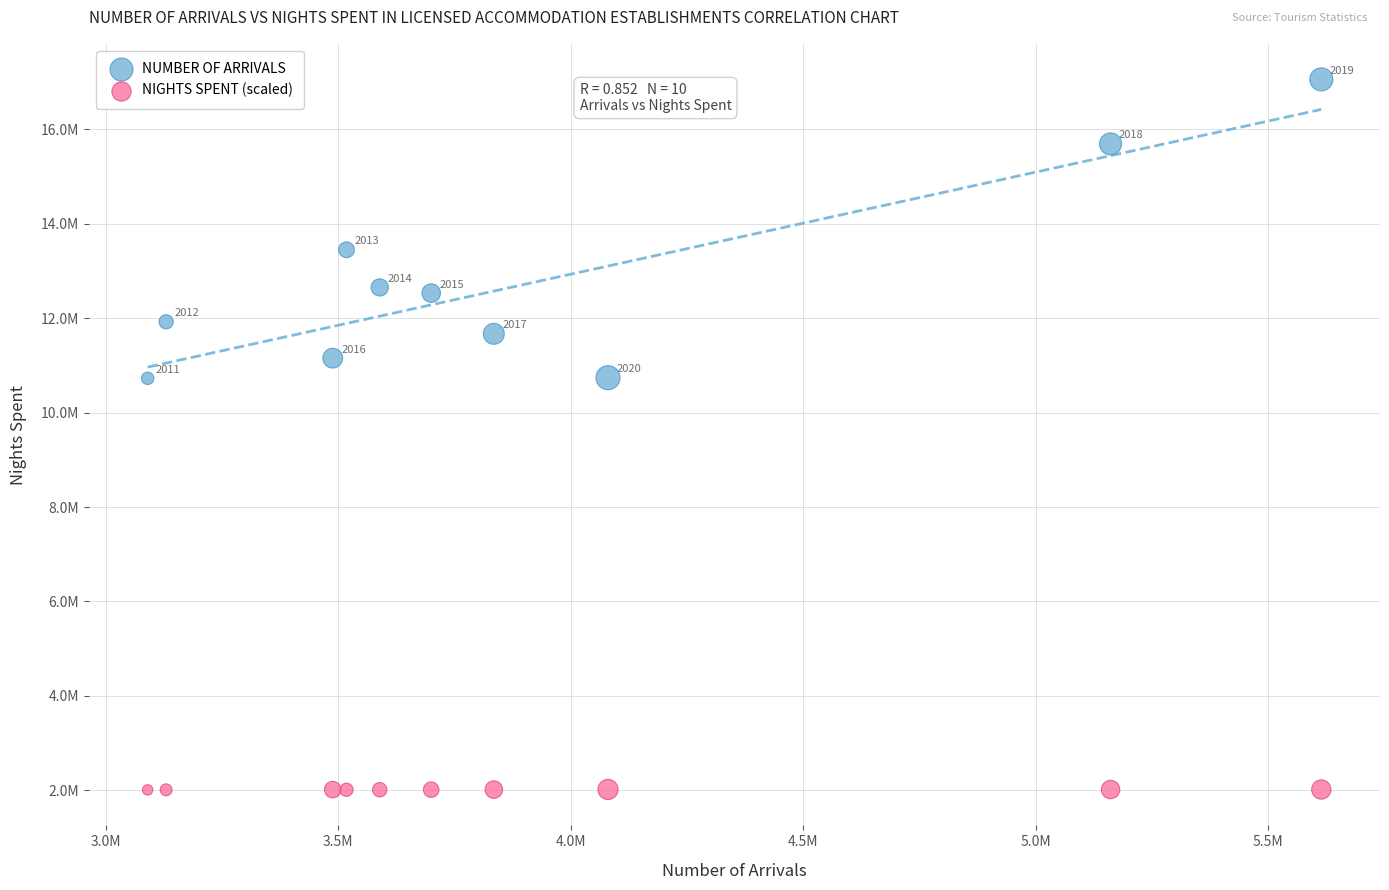

Which series has the largest Y range (max minus min)?

NUMBER OF ARRIVALS